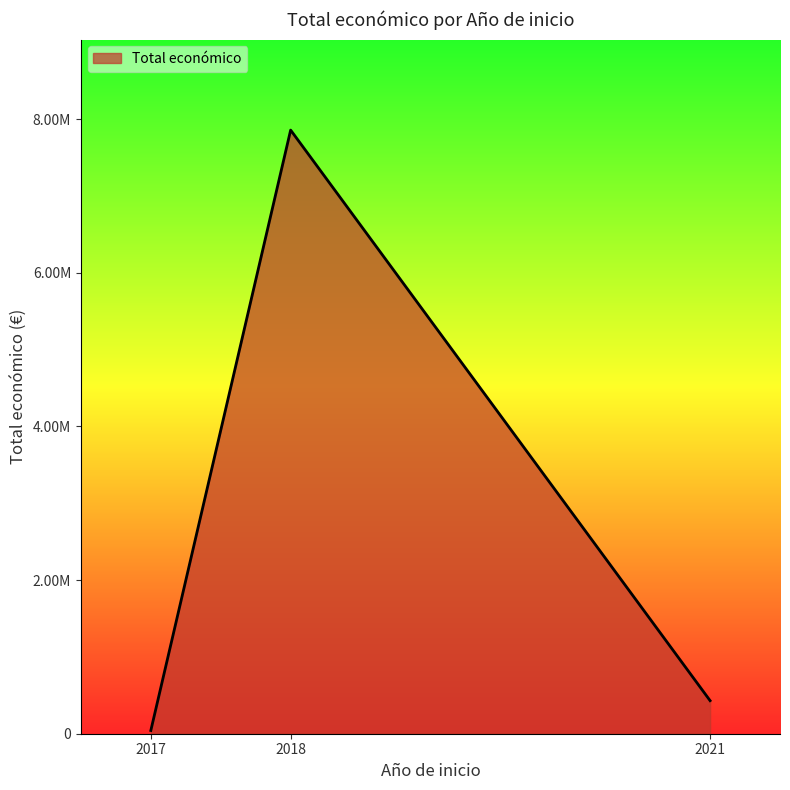

Which label corresponds to the smallest value in the chart?

2017